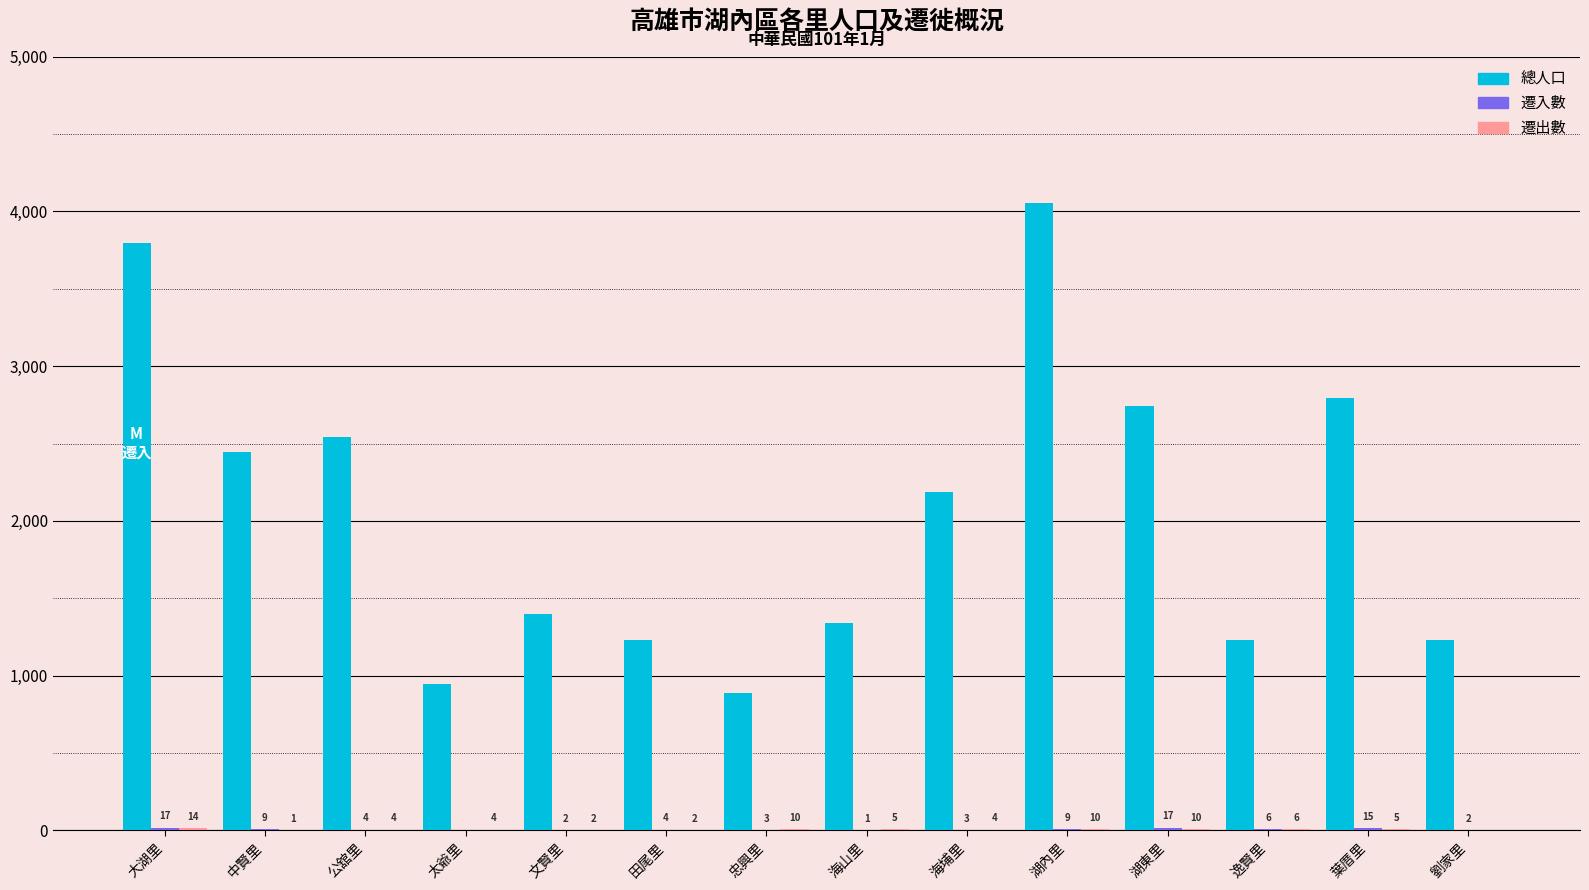

Read the 總人口 value at 文賢里, to the nearest 10.

1400